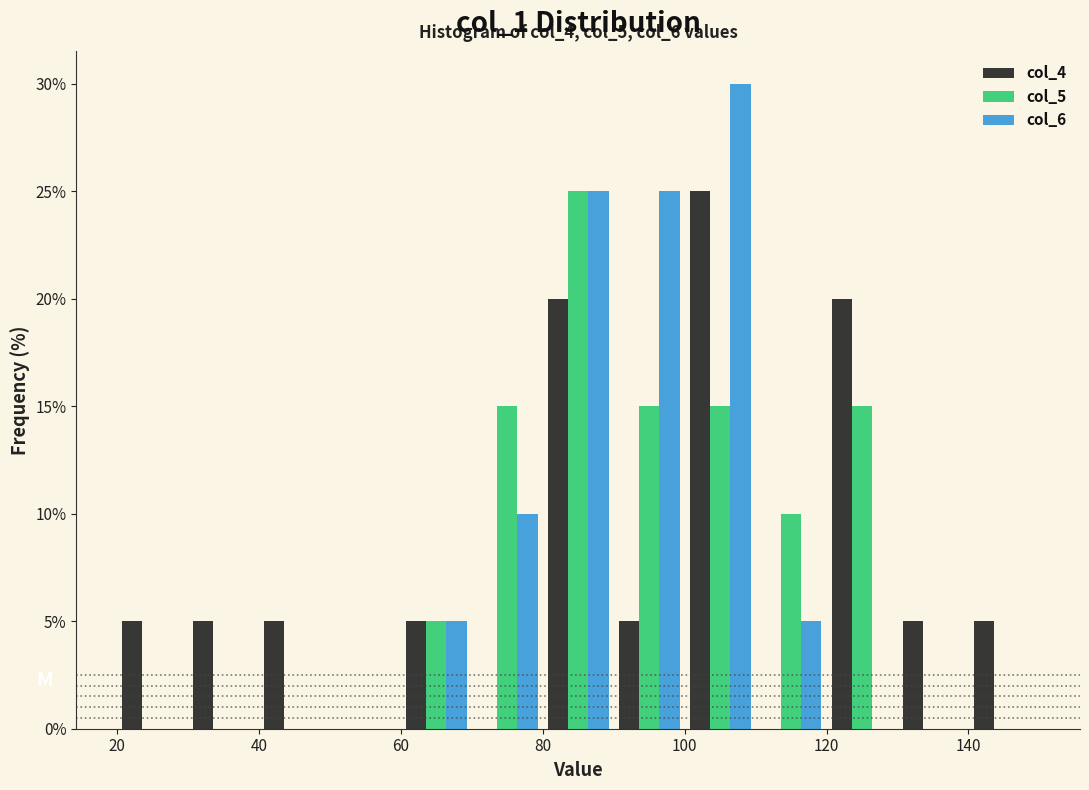

In the col_4 series, which range on the x-axis has the tallest bar?

100 to 110